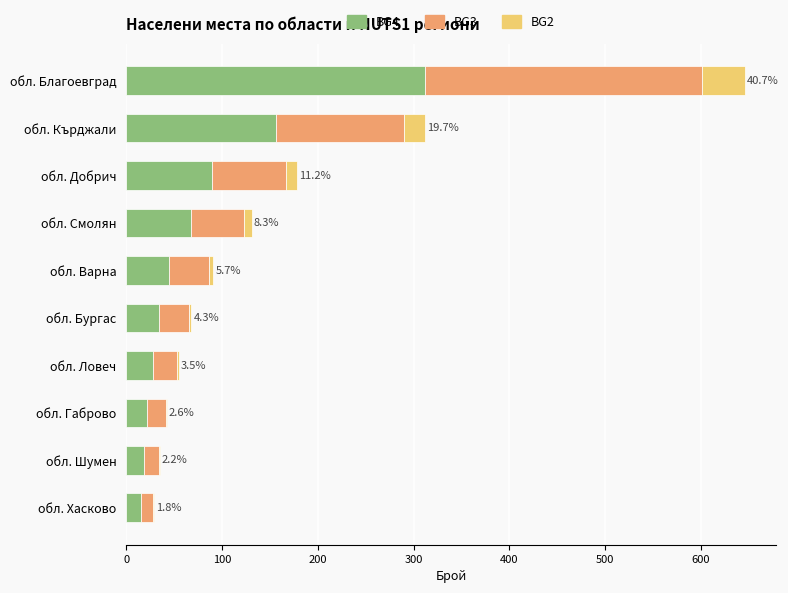

The BG4 series shows 18 at обл. Шумен. True or false?

True